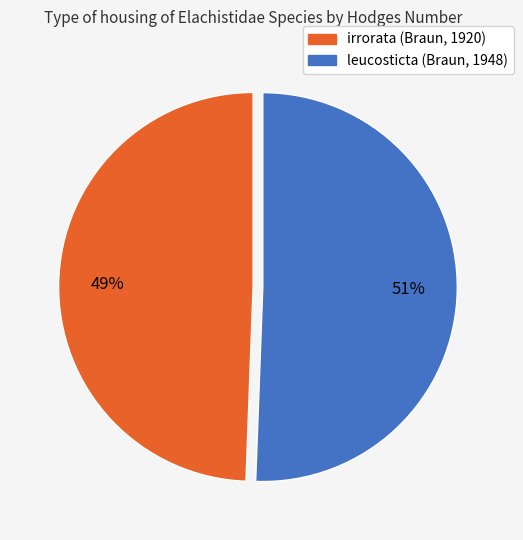

To the nearest percent, what is the average slice percentage?

50%